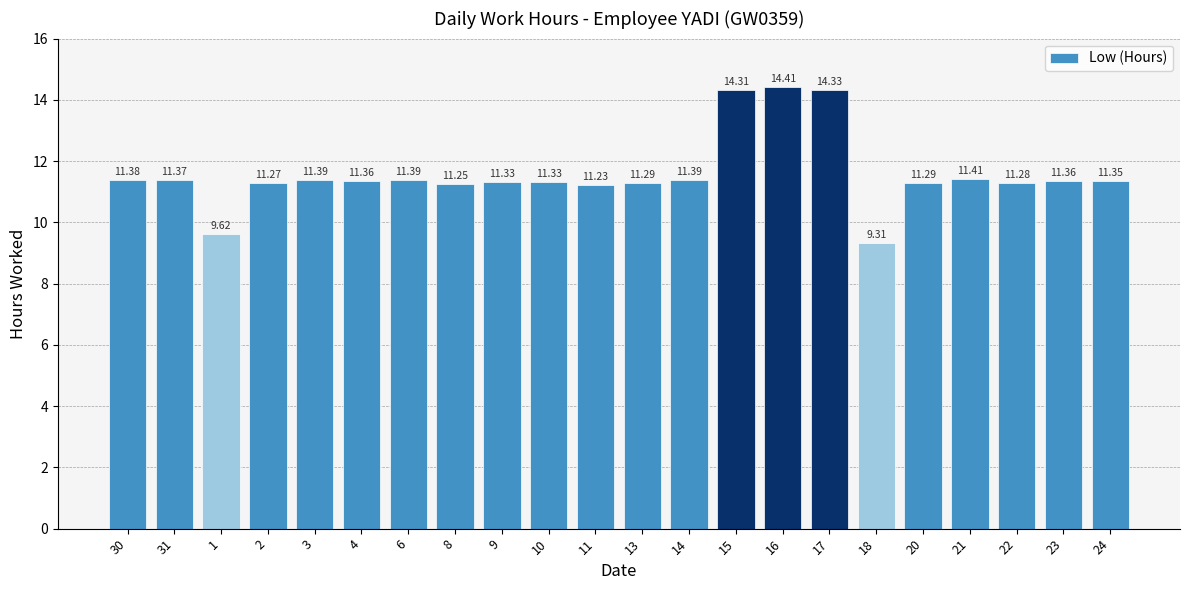

What is the minimum value shown in the chart?

9.3